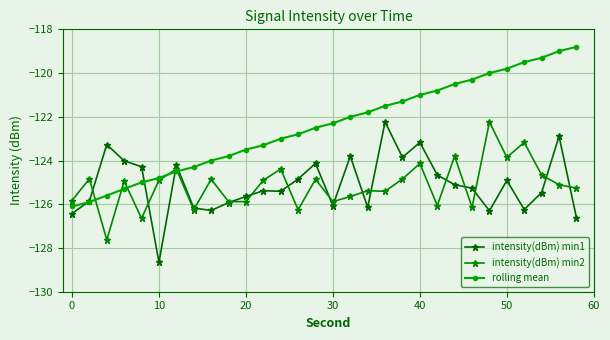

What is the lowest value of the intensity(dBm) min2 series?

-127.6